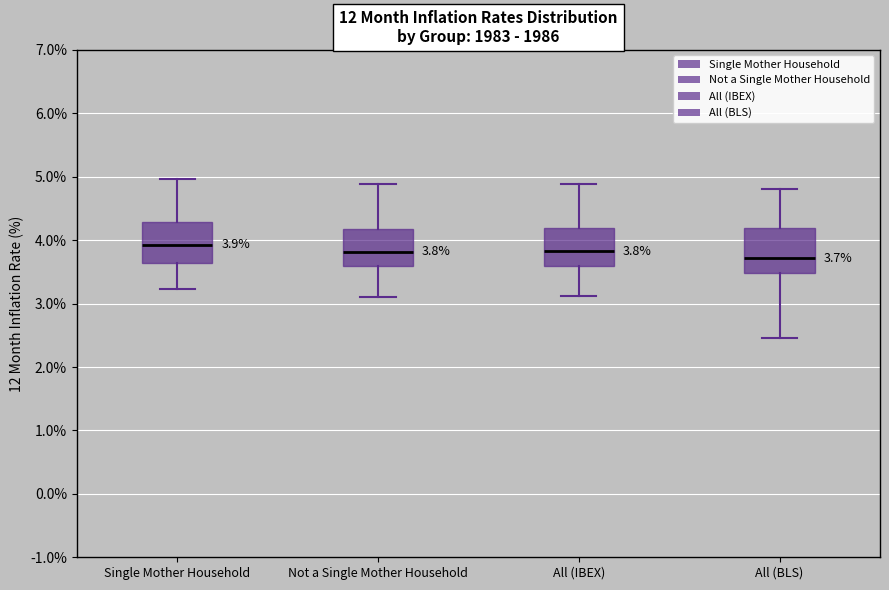

Which box has the lowest median line?

All (BLS)